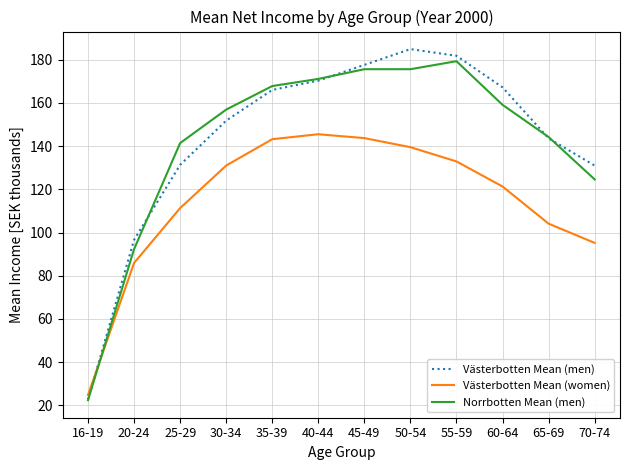

What position from the right is 50-54?

5